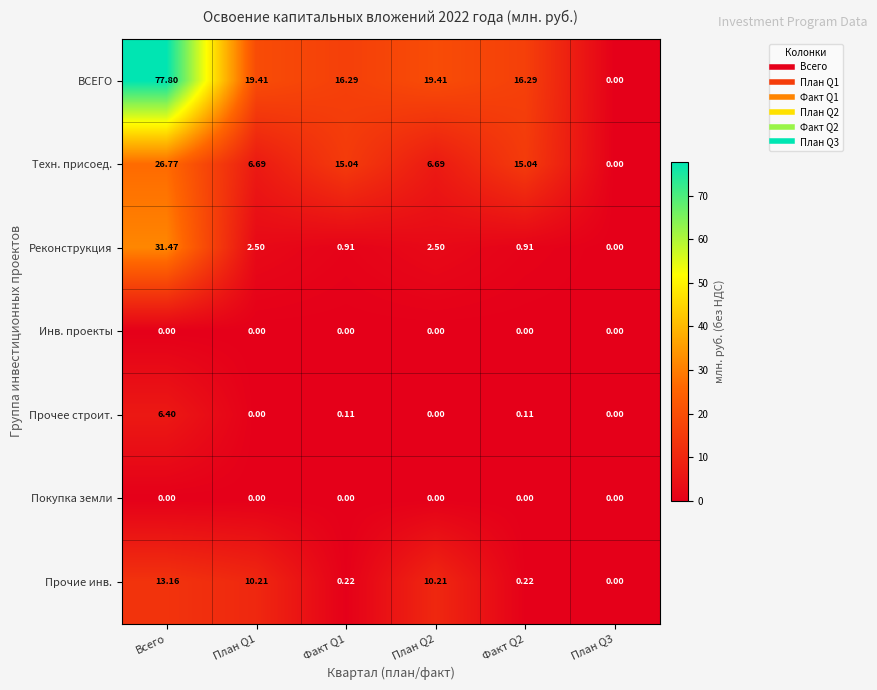

At which category is the sum across all series the highest?

Всего